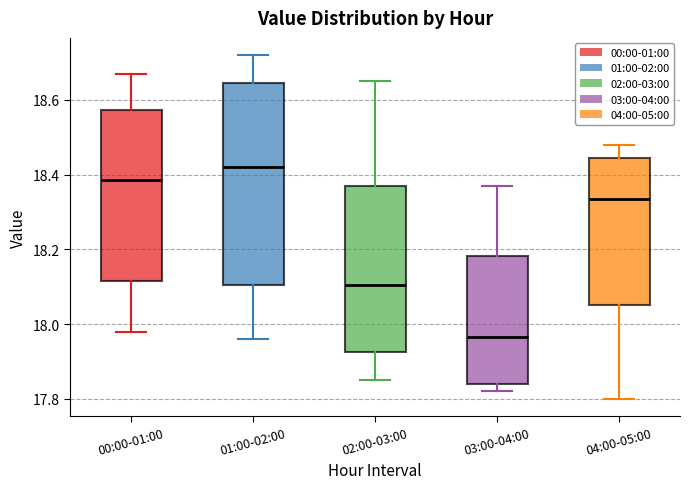

Reading left to right, transcribe this box plot: for each box, give where its median line is, the range the box spans, and where its two whiskers end, as read against the y-axis. The values are not printed on the chart, so give them approximately, as read against the axis.

00:00-01:00: median 18.38, box 18.12 to 18.58, whiskers 17.98 to 18.68
01:00-02:00: median 18.42, box 18.10 to 18.64, whiskers 17.96 to 18.72
02:00-03:00: median 18.10, box 17.92 to 18.38, whiskers 17.86 to 18.66
03:00-04:00: median 17.96, box 17.84 to 18.18, whiskers 17.82 to 18.38
04:00-05:00: median 18.34, box 18.06 to 18.44, whiskers 17.80 to 18.48